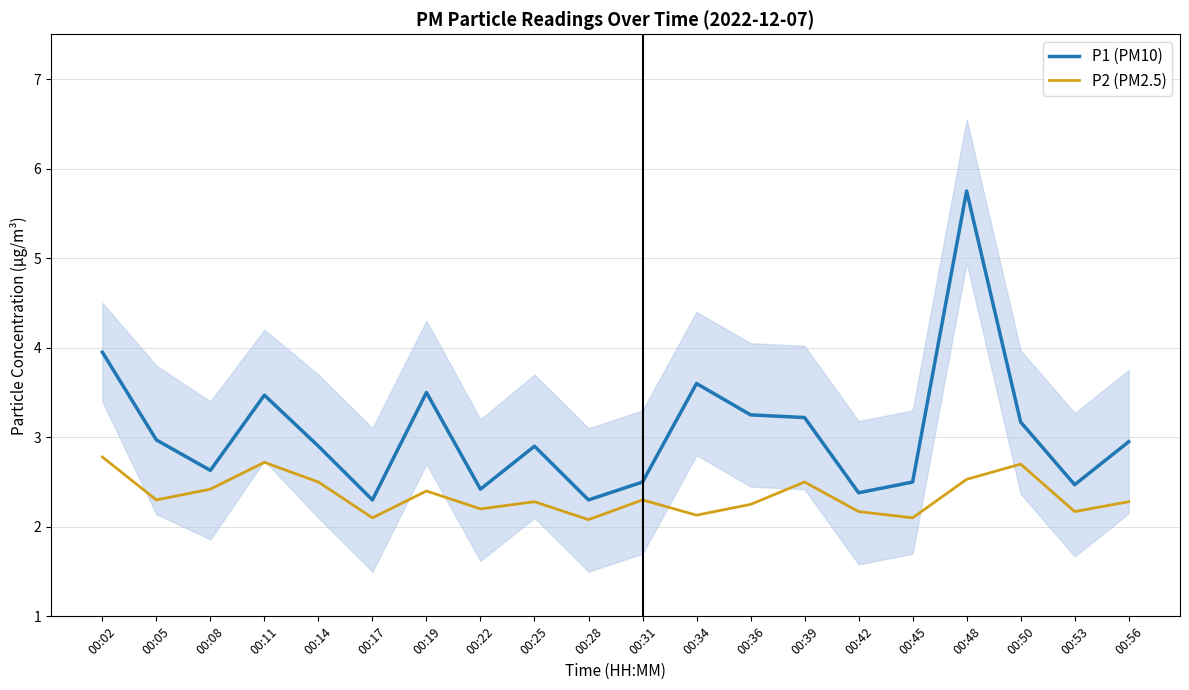

What is the sum of the P1 (PM10) values at 00:56 and 00:17?

5.2